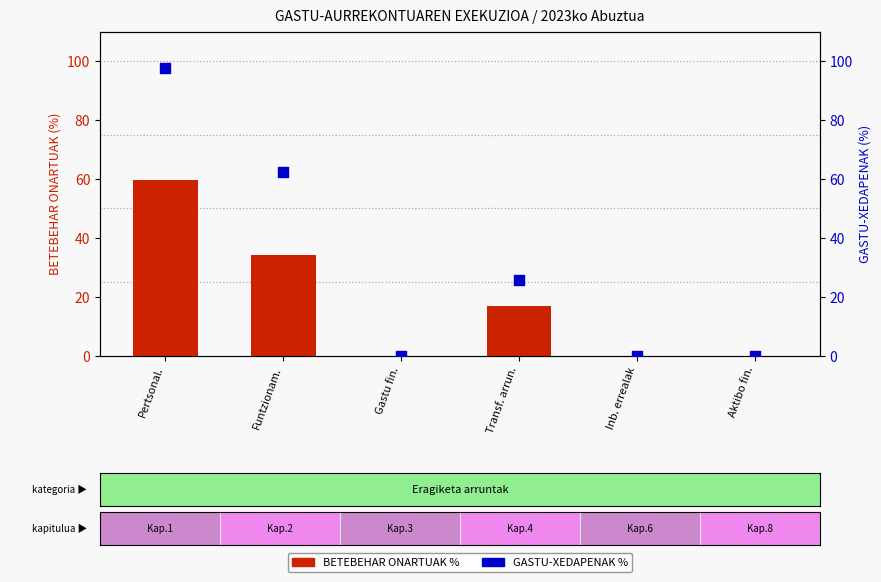

At how many categories does at least one series exceed 85?

1